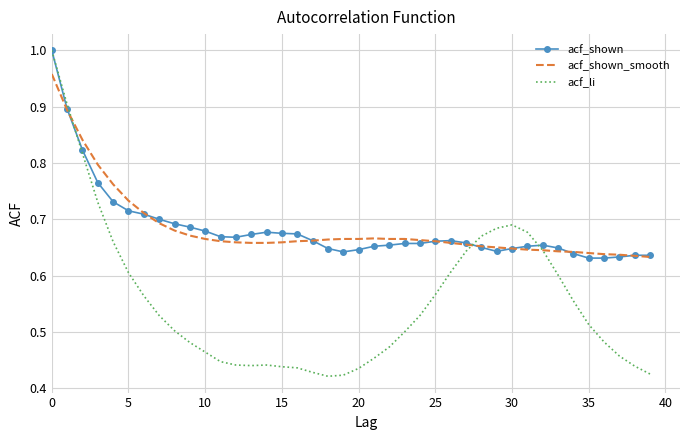

Which series has the widest spread of values?

acf_li